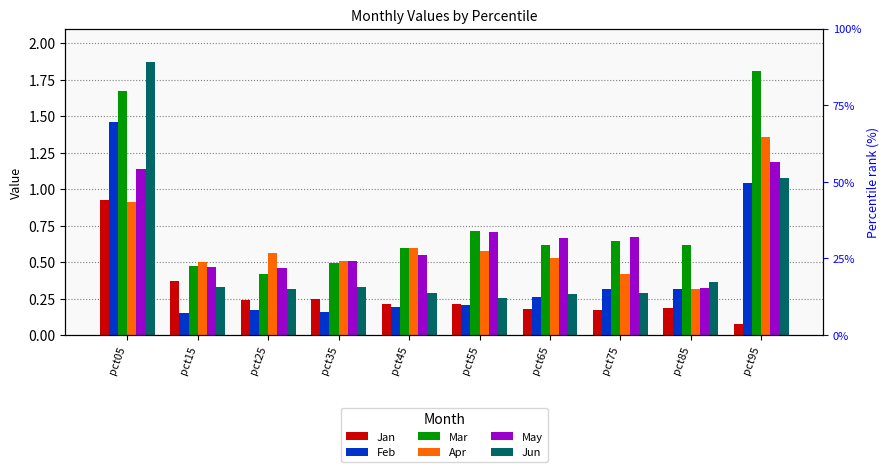

How many bars are there in each group?

6